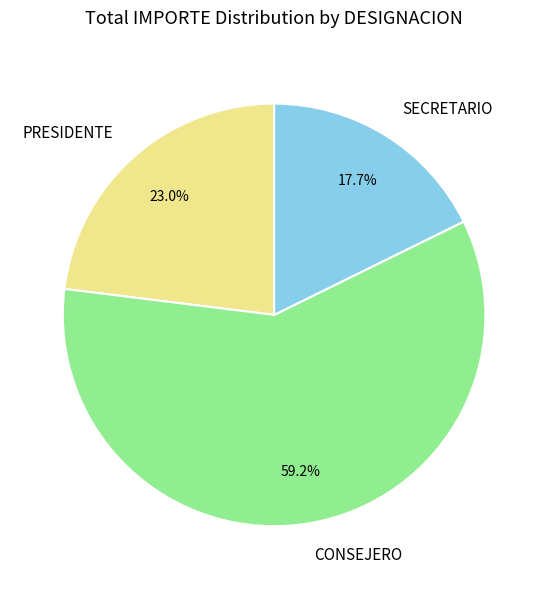

How many segments does this pie chart have?

3